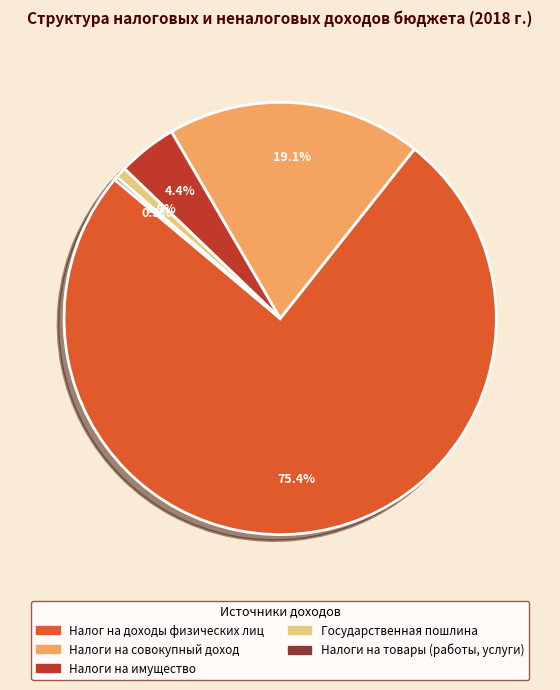

Which slice is the largest?

Налог на доходы физических лиц